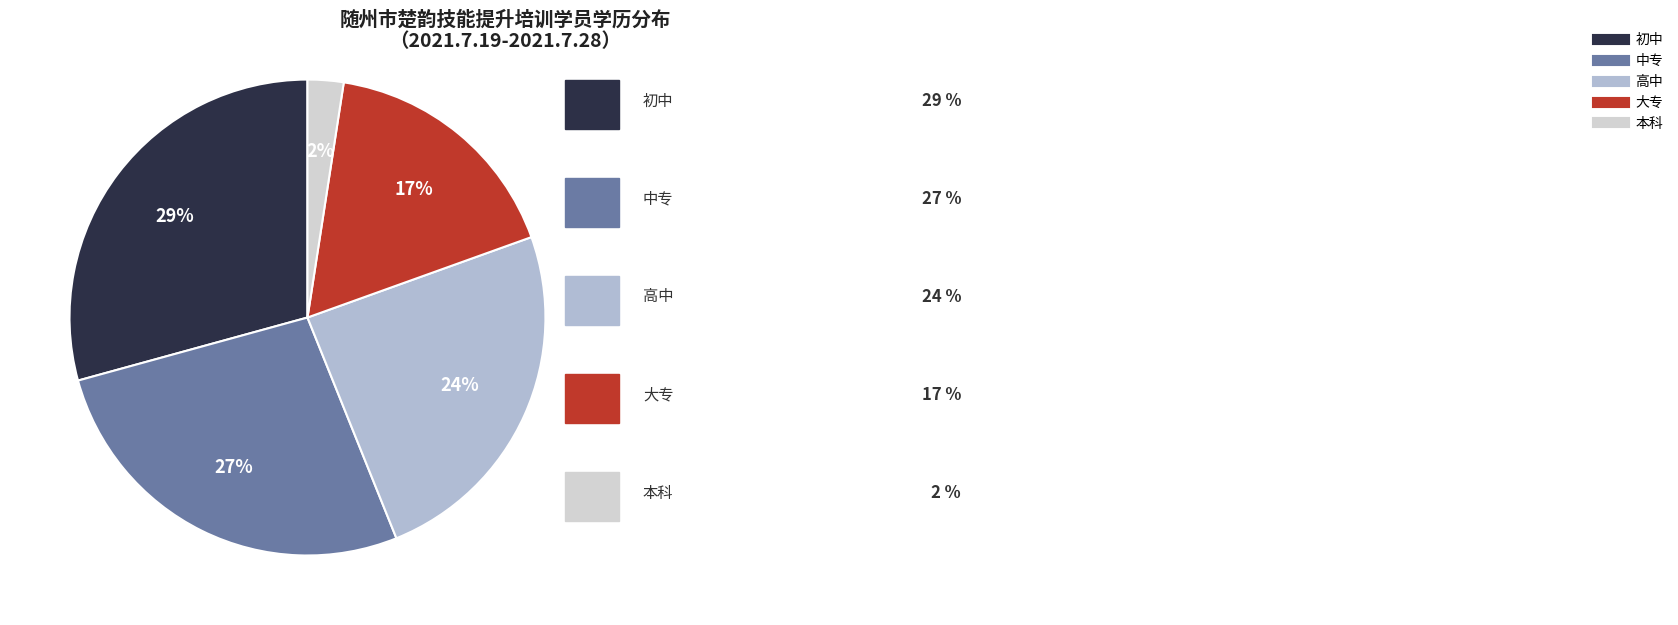

To the nearest percent, what percentage of the pie is 中专?

27%